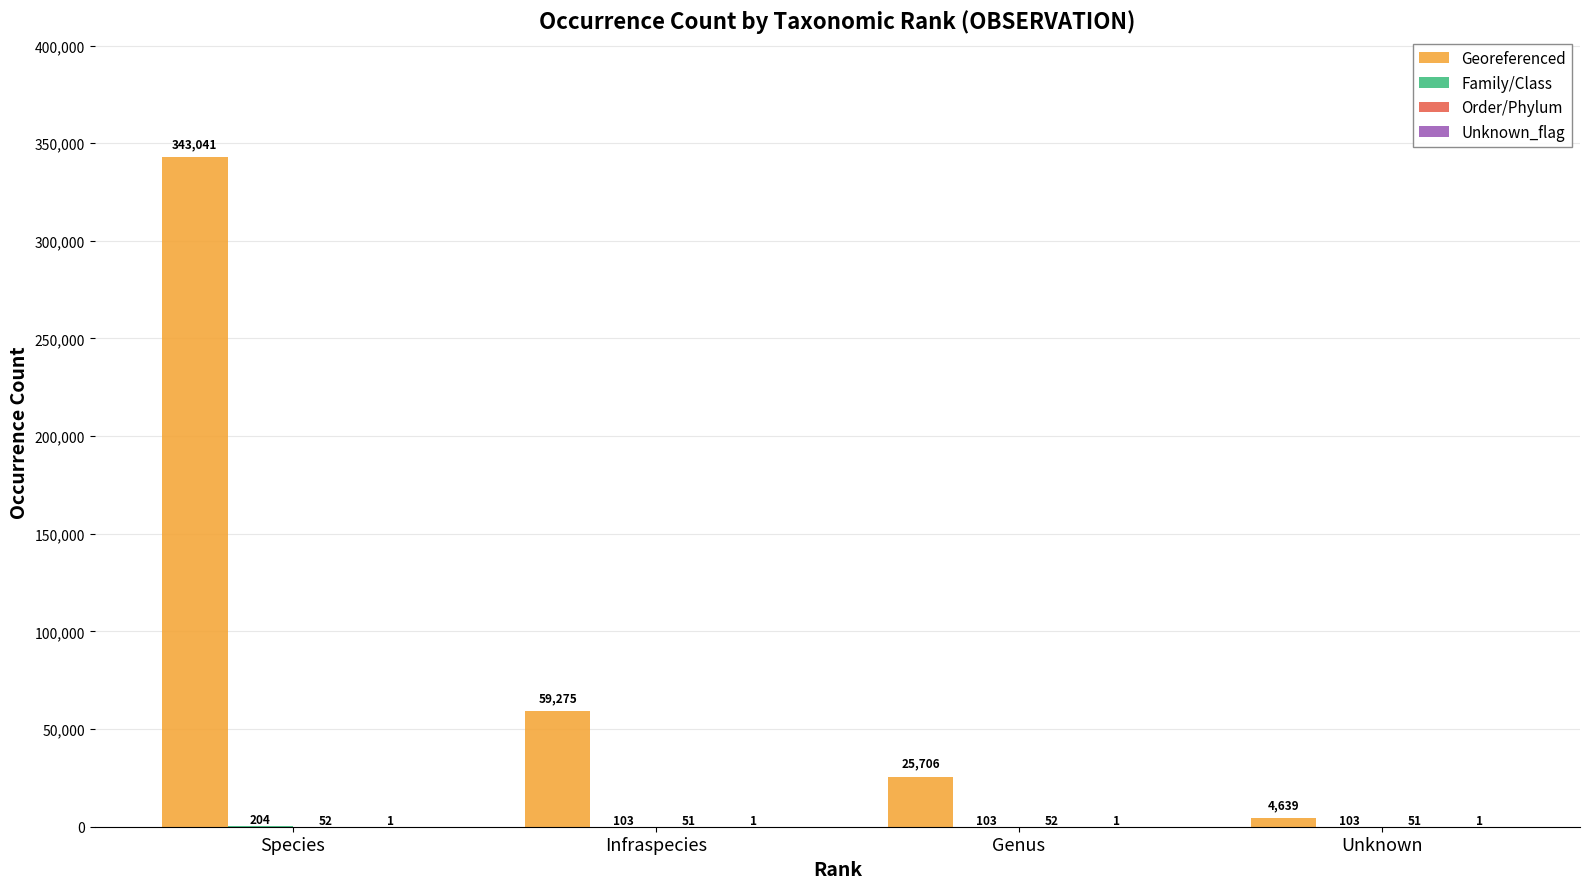

Are the bars horizontal?

No